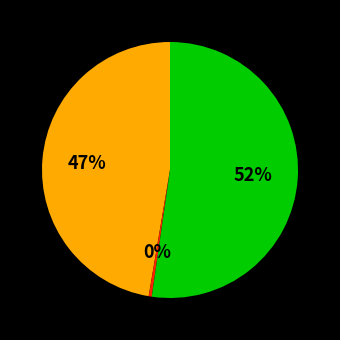

Does any single category account for the majority?

Yes